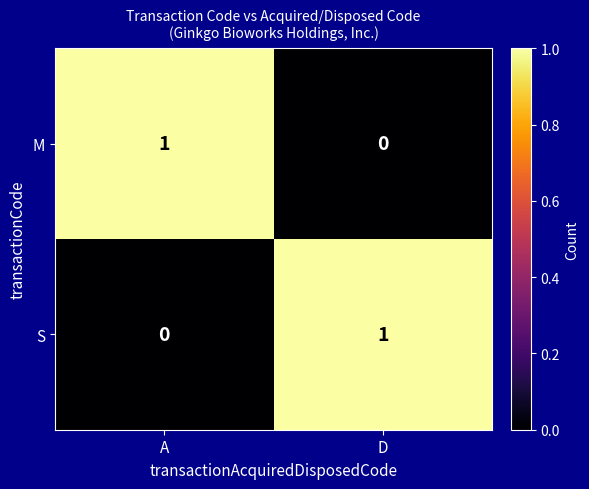

List the labels in order of M value, largest first.

A, D